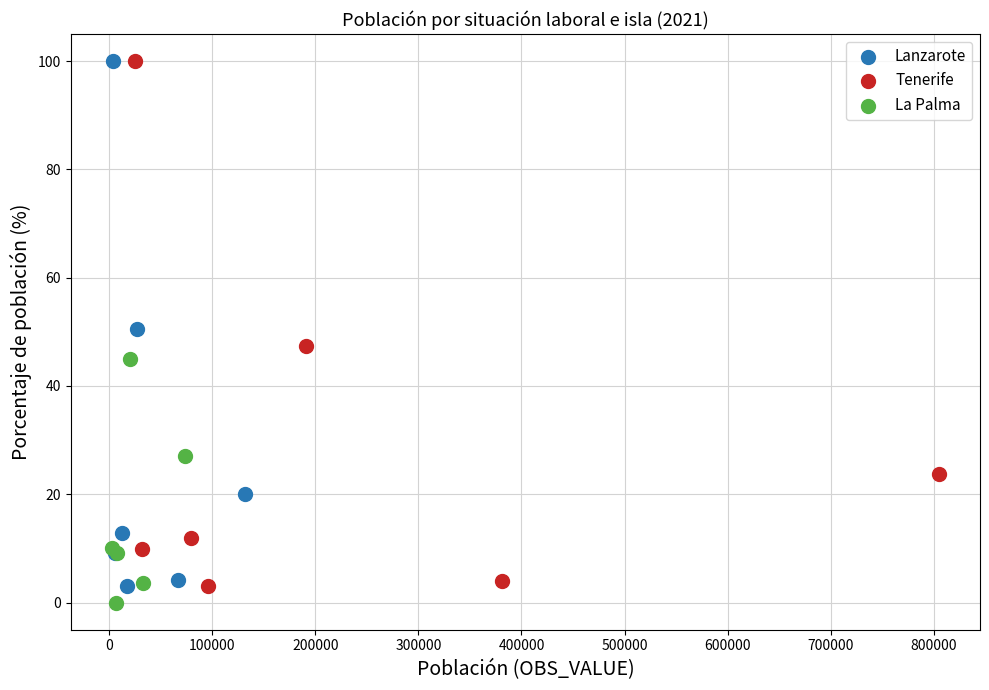

Which series has the widest spread of Y values?

Tenerife